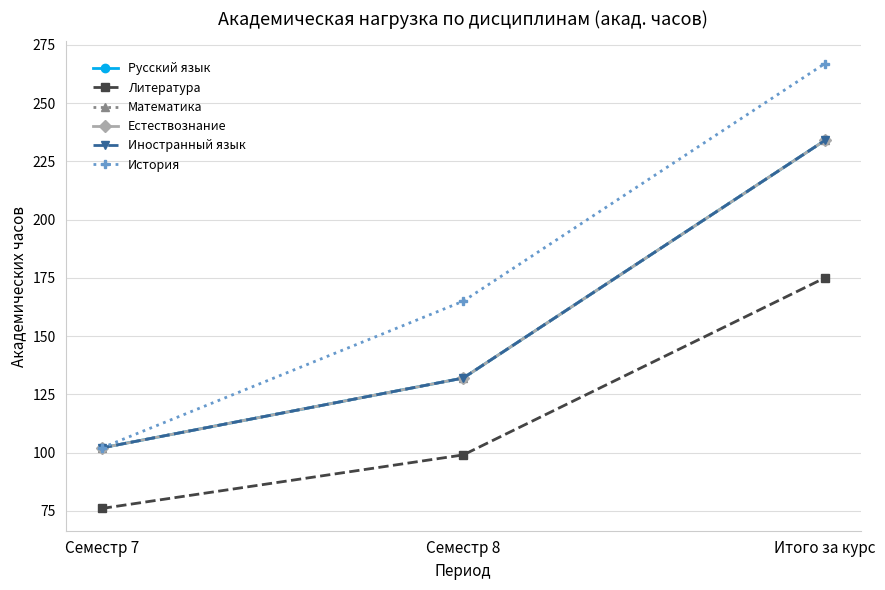

Rank the categories by Математика value from highest to lowest.

Итого за курс, Семестр 8, Семестр 7